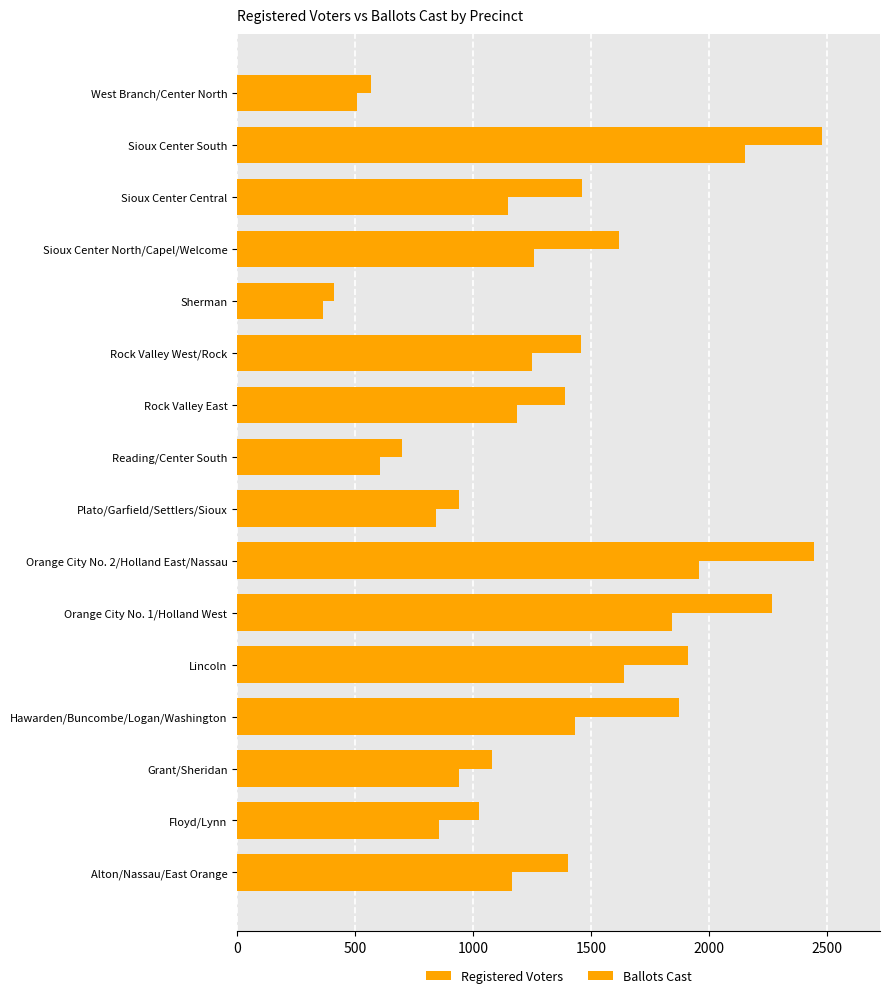

What is the value of the Registered Voters bar at the 11th from the left?

1457